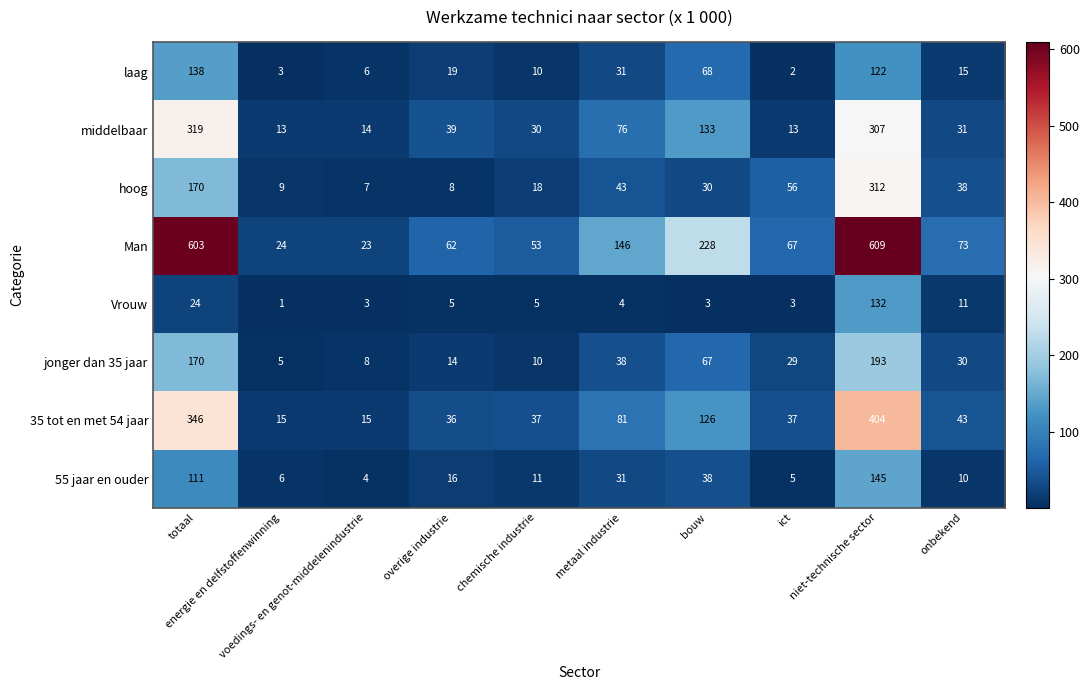

What is the difference between the maximum and minimum values in the jonger dan 35 jaar series?

188